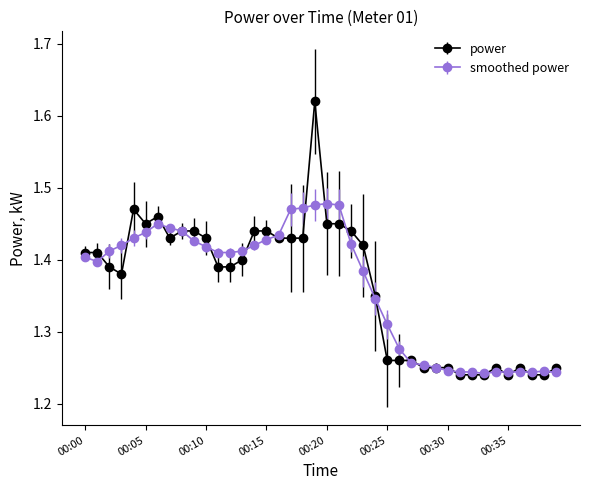

True or false: power has more than 2 interior local peaks.

True